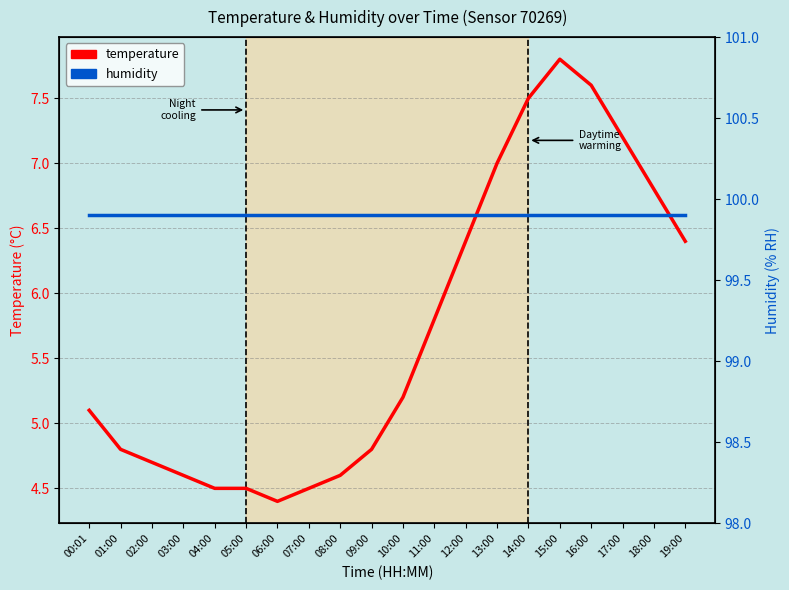

Count the number of categories in the chart.

20